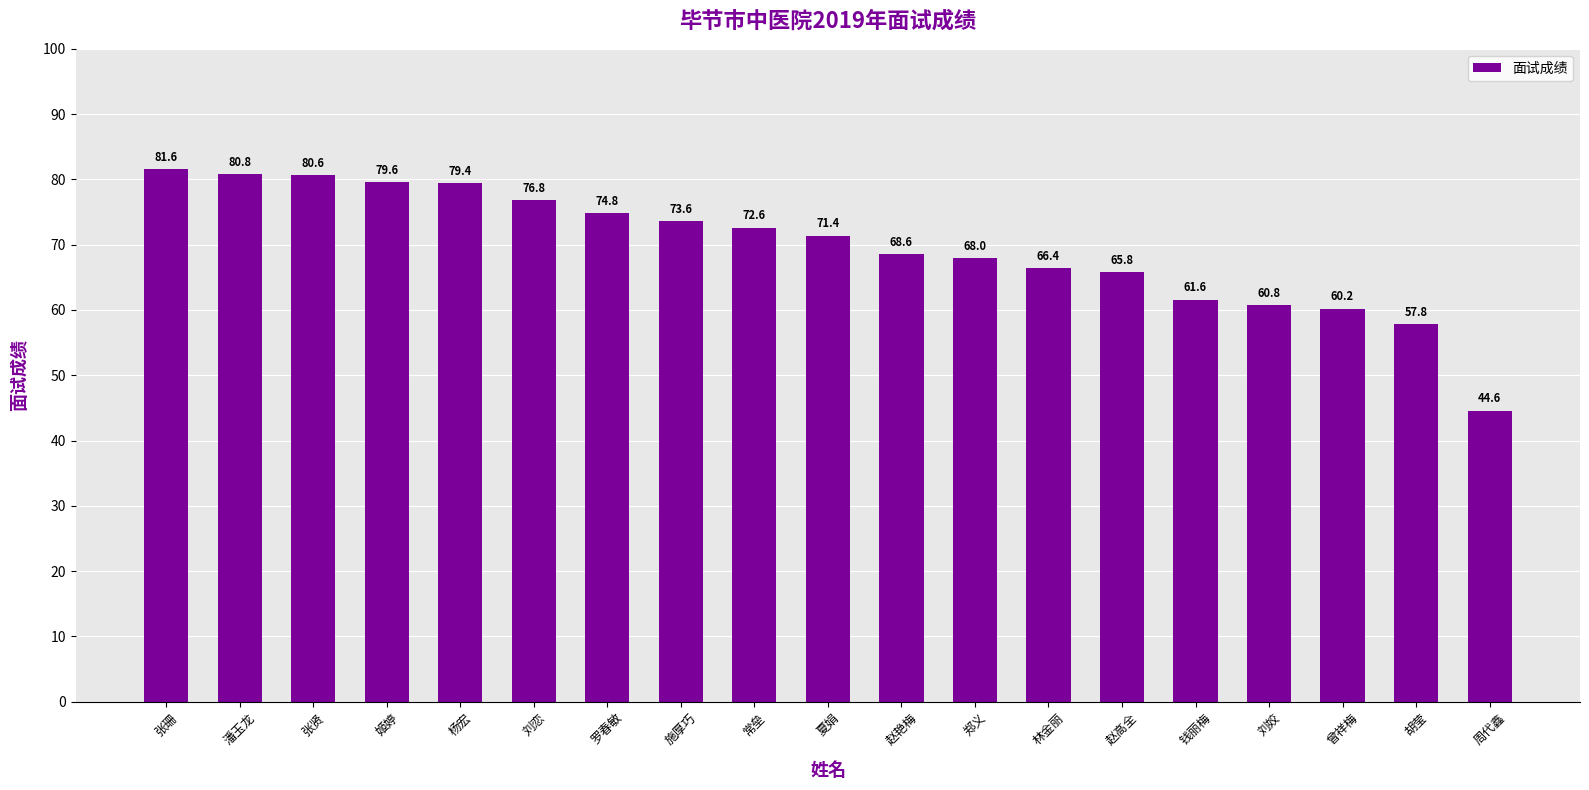

Rank the categories by value from lowest to highest.

周代鑫, 胡莹, 曾祥梅, 刘姣, 钱丽梅, 赵高全, 林金丽, 郑义, 赵艳梅, 夏娟, 常垒, 施厚巧, 罗春敏, 刘恋, 杨宏, 姬婷, 张贤, 潘玉龙, 张珊